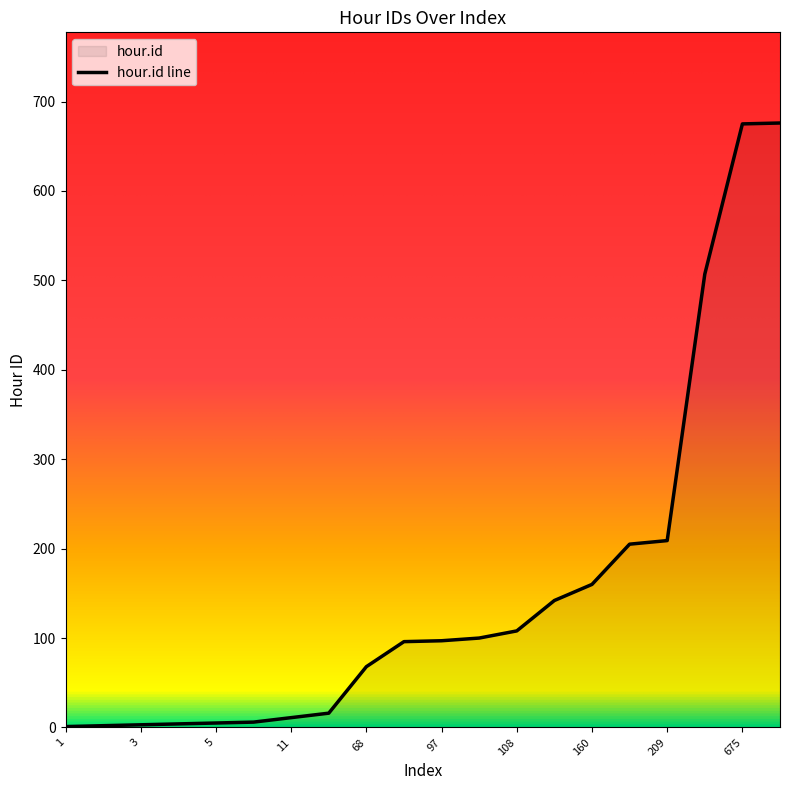

Reading right to left, list all the values displayed in this chart.

676	675	507	209	205	160	142	108	100	97	96	68	16	11	6	5	4	3	2	1